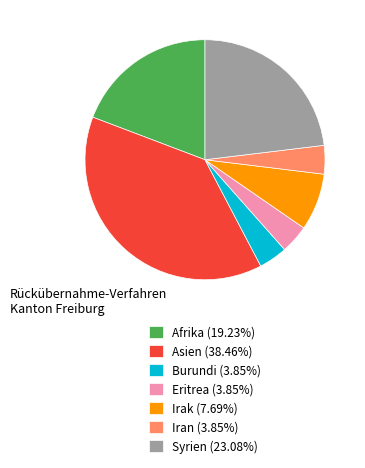

Do Irak (7.69%) and Afrika (19.23%) together represent more than half of the pie?

No